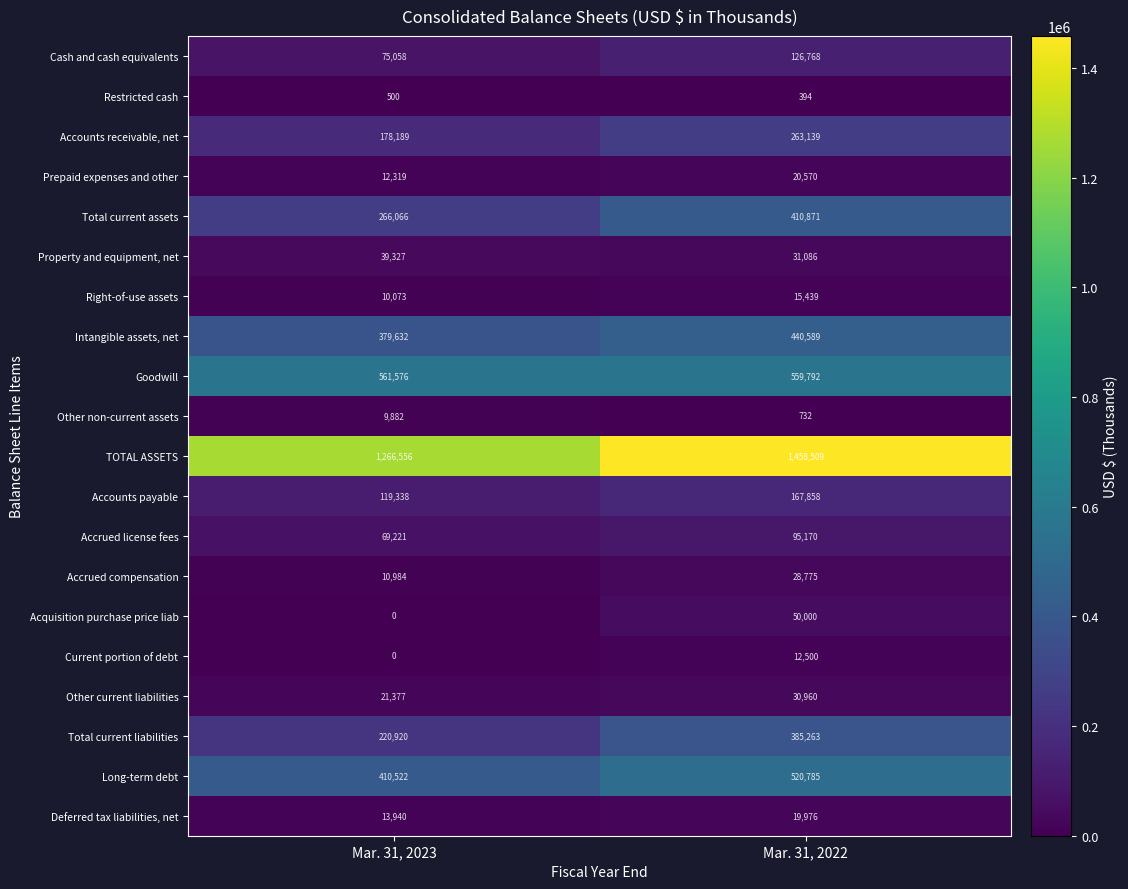

At which category is the sum across all series the highest?

Mar. 31, 2022